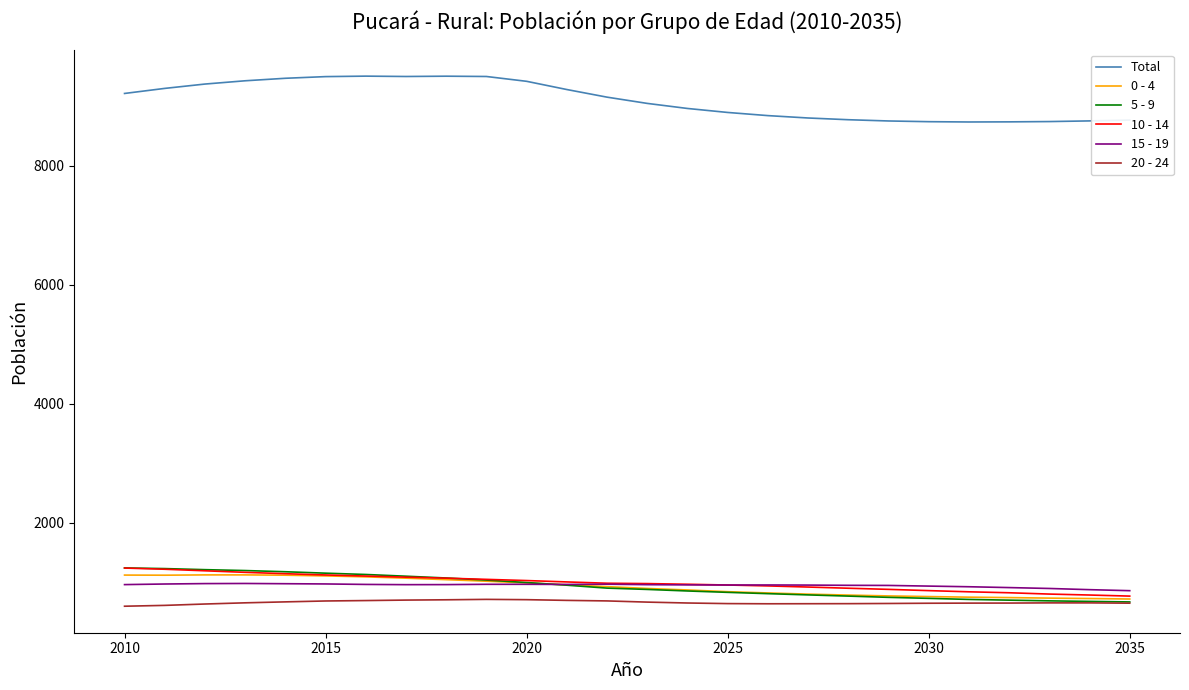

What is the minimum value for 10 - 14?

769